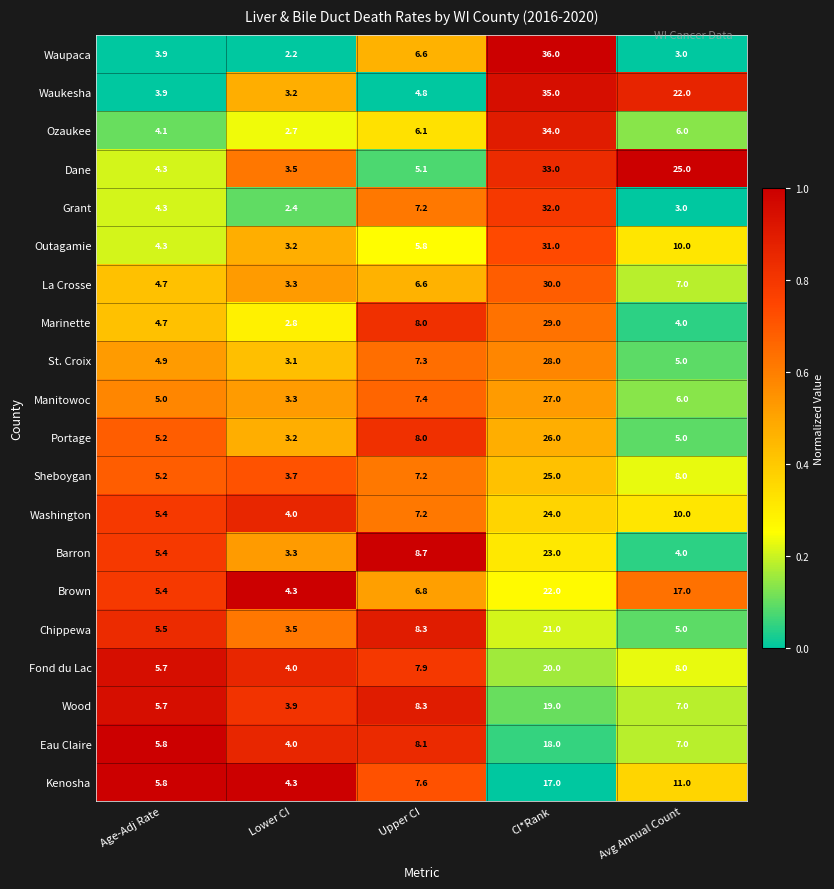

Which series has the largest total across all categories?

Dane